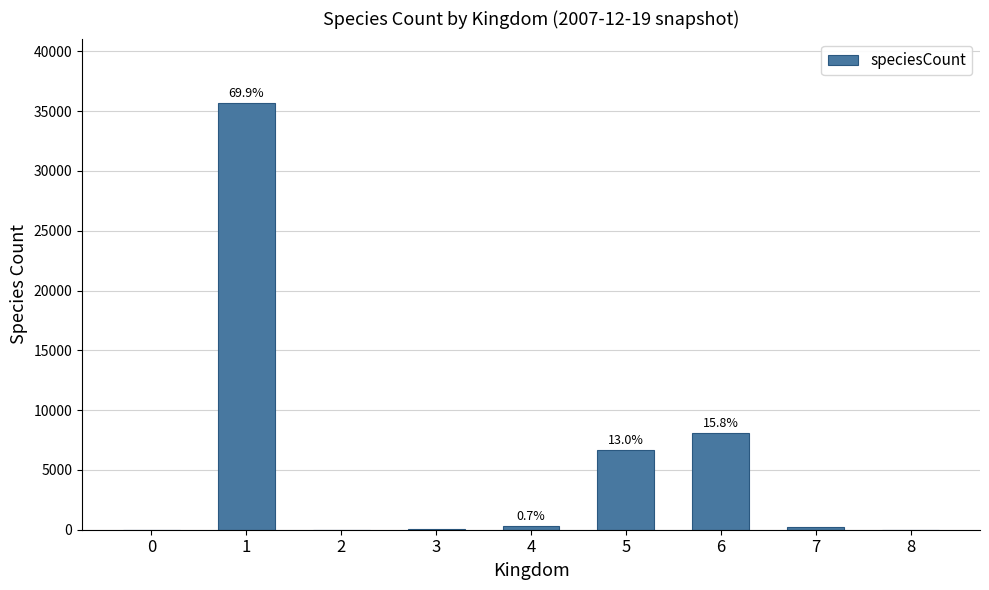

What is the sum of all values?

51089